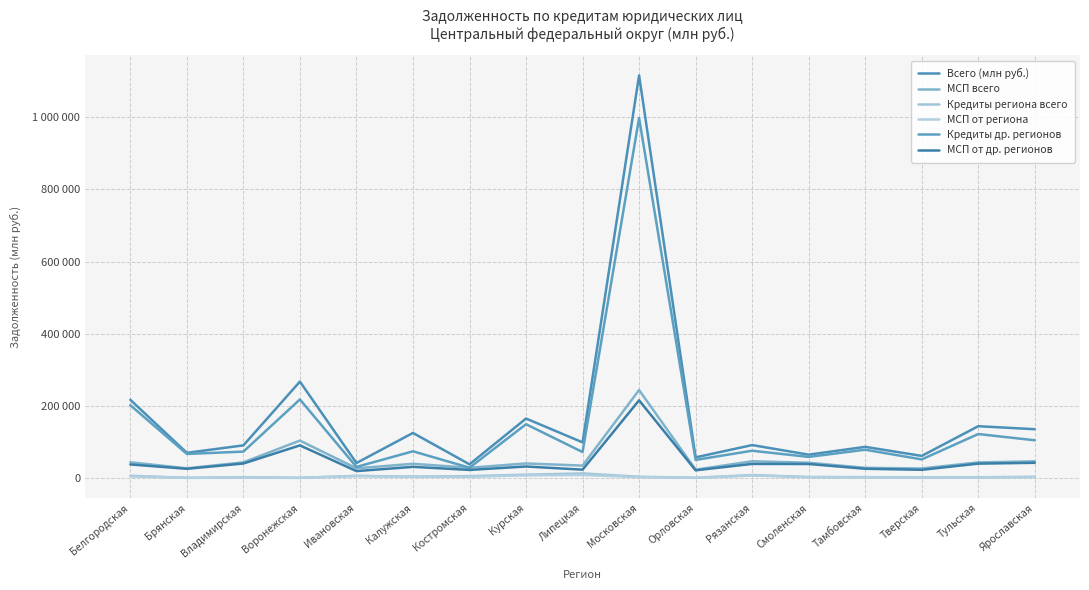

True or false: МСП всего and Кредиты др. регионов intersect in this chart.

False